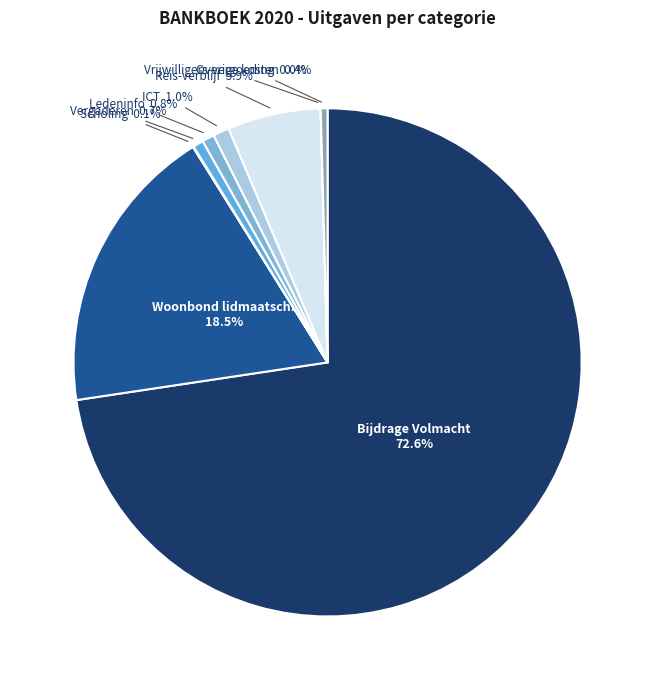

To the nearest percent, what is the difference between the Ledeninfo and Woonbond lidmaatsch. slice percentages?

18%